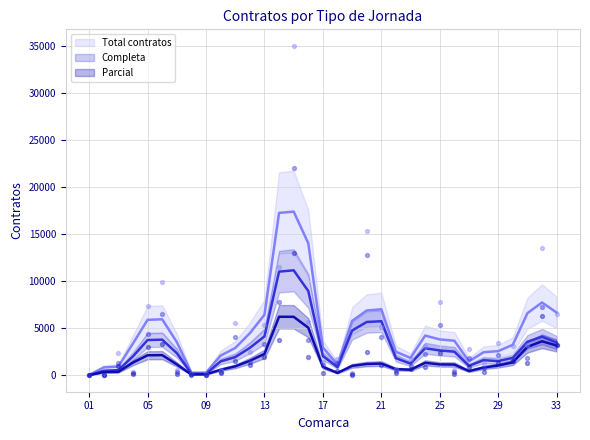

Which series has the largest total across all categories?

Total contratos